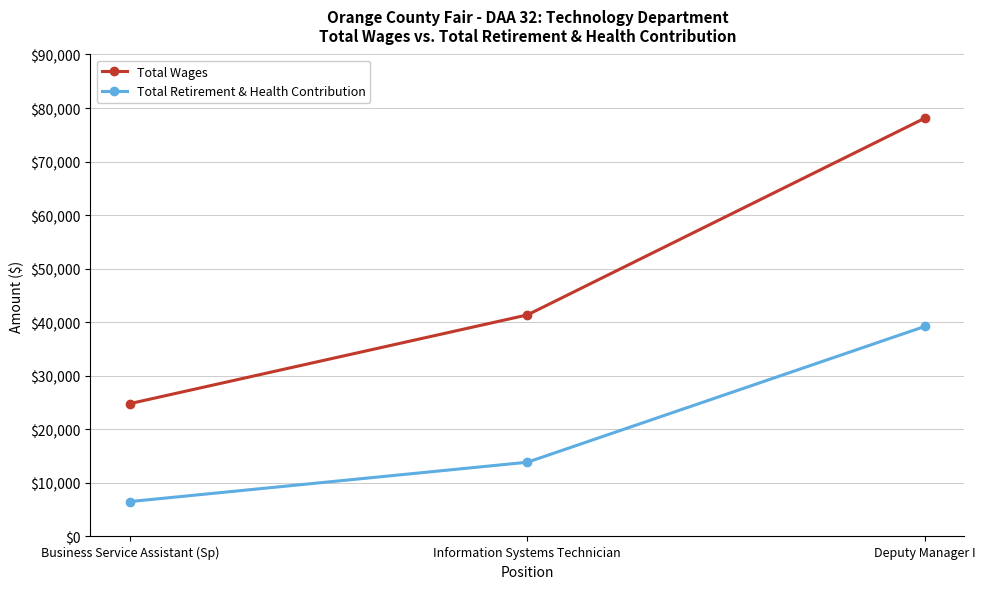

At how many categories does at least one series exceed 11805?

3